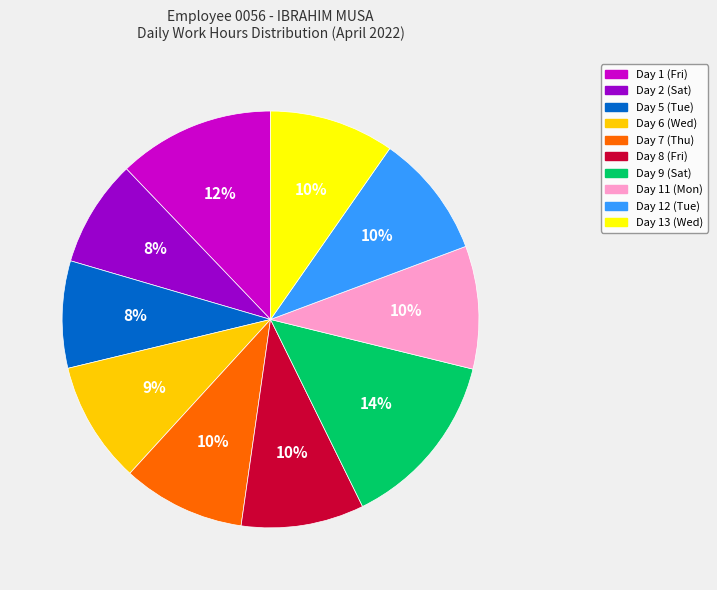

Is the sum of Day 8 (Fri) and Day 6 (Wed) greater than half?

No